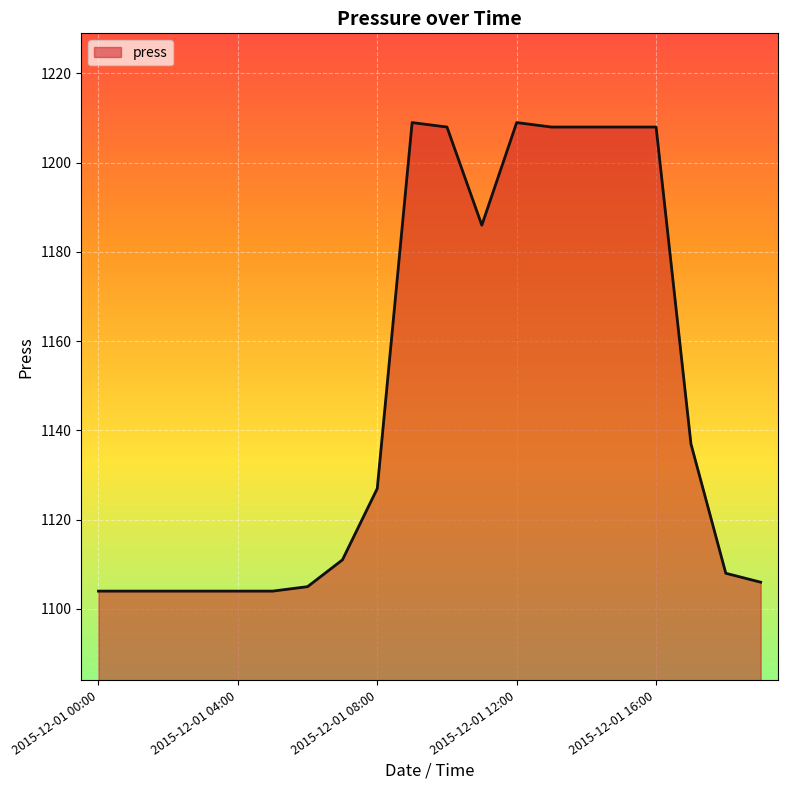

What is the difference between the maximum and minimum values?

105